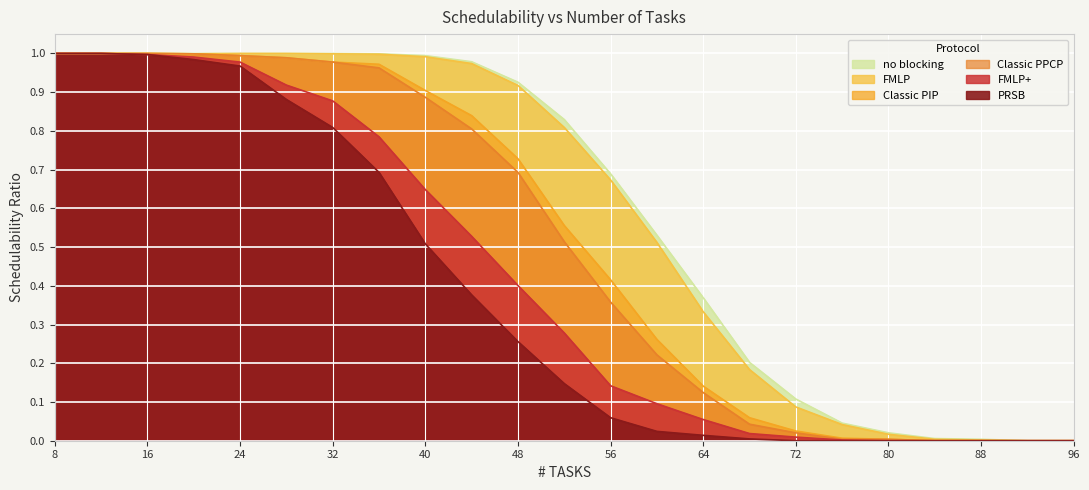

True or false: PRSB and FMLP+ intersect in this chart.

False